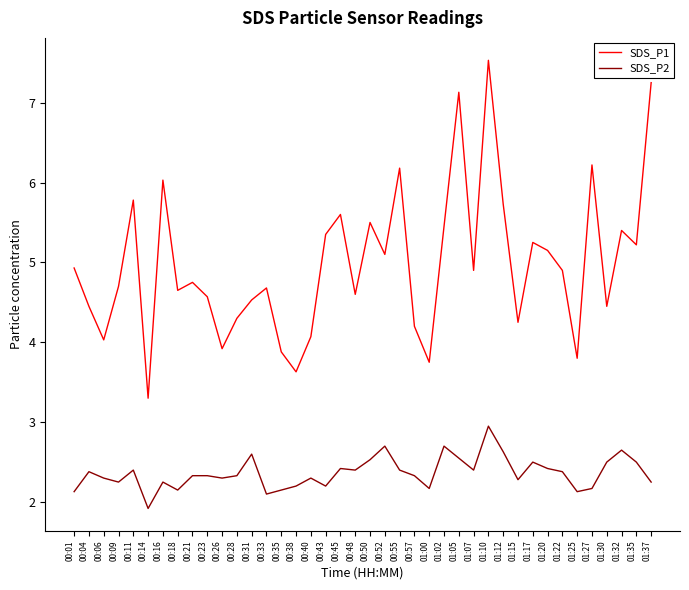

Is the value of SDS_P1 at 01:30 greater than the value of SDS_P2 at 00:14?

Yes